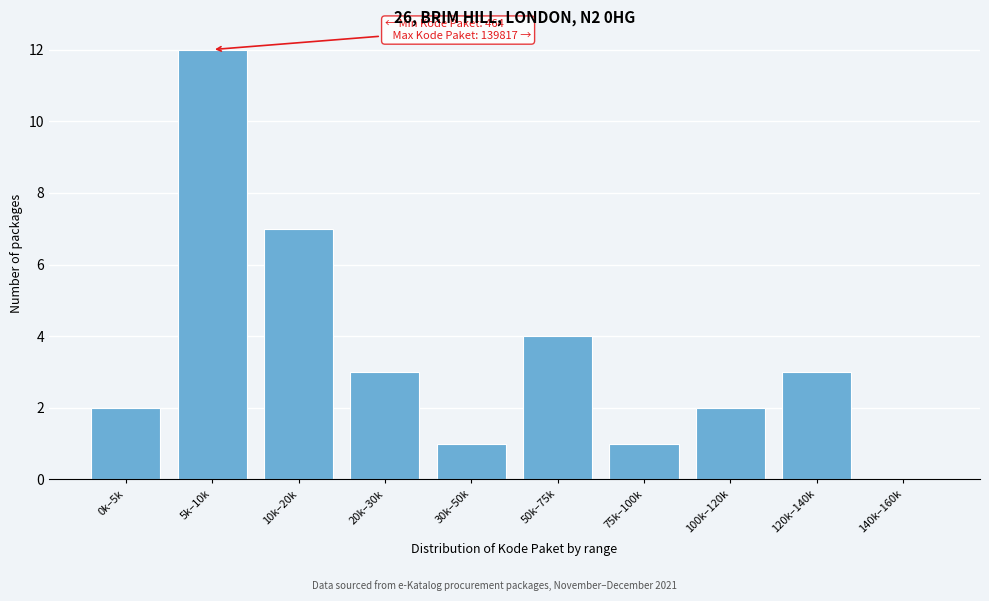

Reading left to right, list all the values displayed in this chart.

0k–5k=2	5k–10k=12	10k–20k=7	20k–30k=3	30k–50k=1	50k–75k=4	75k–100k=1	100k–120k=2	120k–140k=3	140k–160k=0